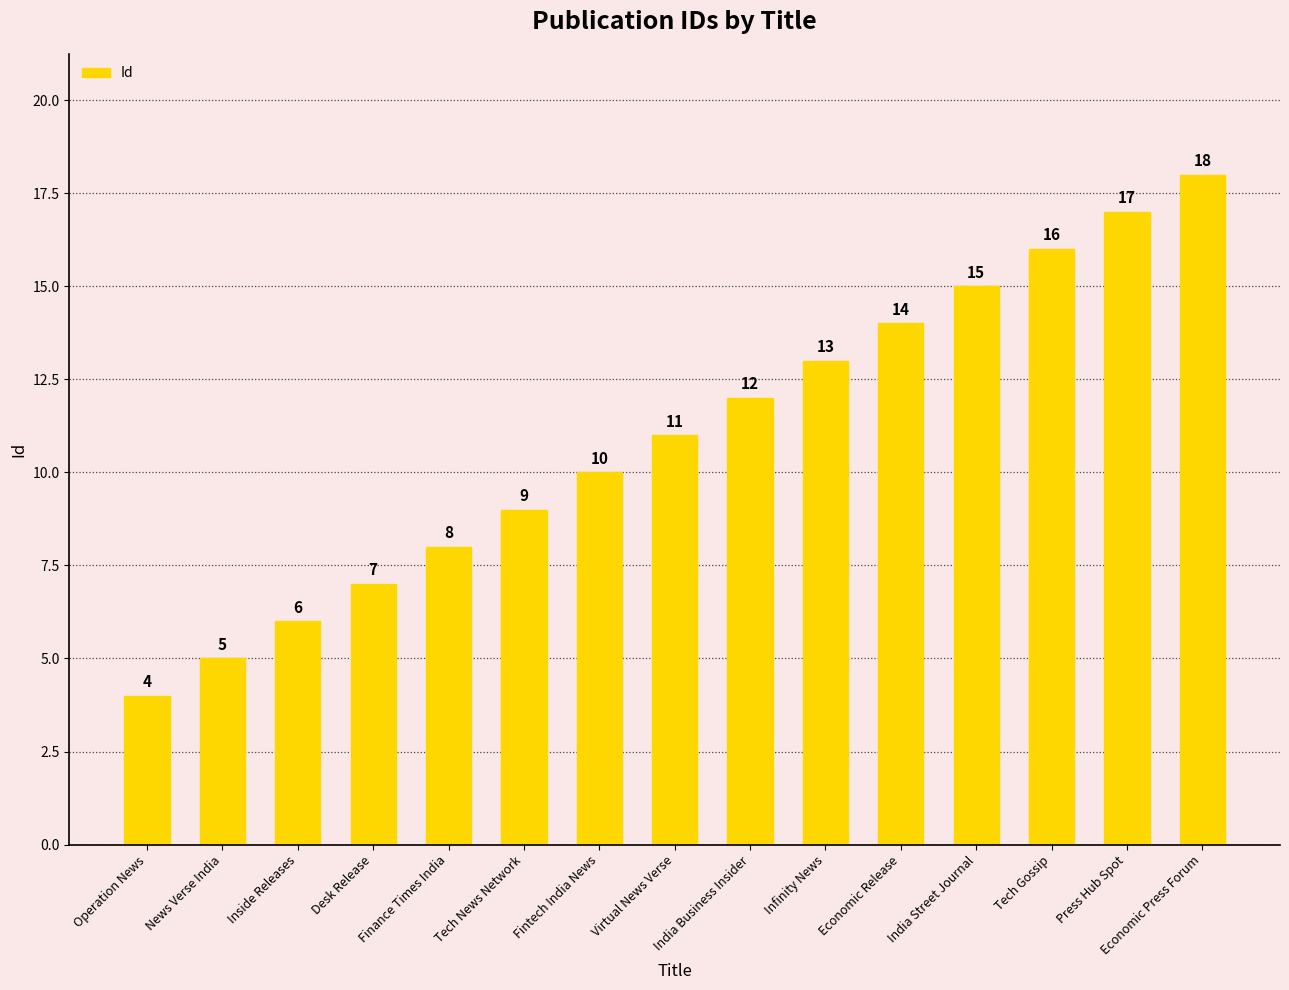

The chart shows a value of 11 at Virtual News Verse. True or false?

True